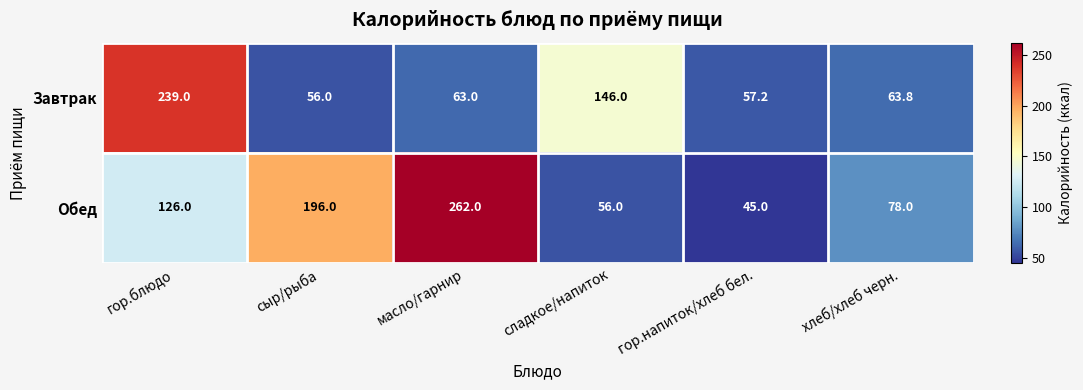

What is the average value of the Обед series?

127.2